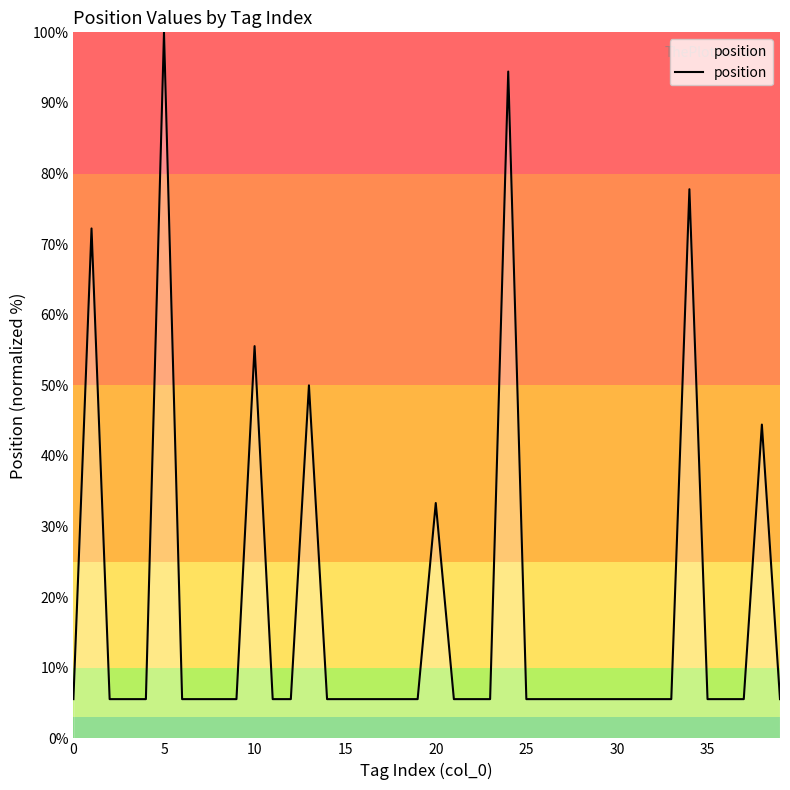

Reading left to right, extract all data points from this chart.

5.6	72.2	5.6	5.6	5.6	100.0	5.6	5.6	5.6	5.6	55.6	5.6	5.6	50.0	5.6	5.6	5.6	5.6	5.6	5.6	33.3	5.6	5.6	5.6	94.4	5.6	5.6	5.6	5.6	5.6	5.6	5.6	5.6	5.6	77.8	5.6	5.6	5.6	44.4	5.6